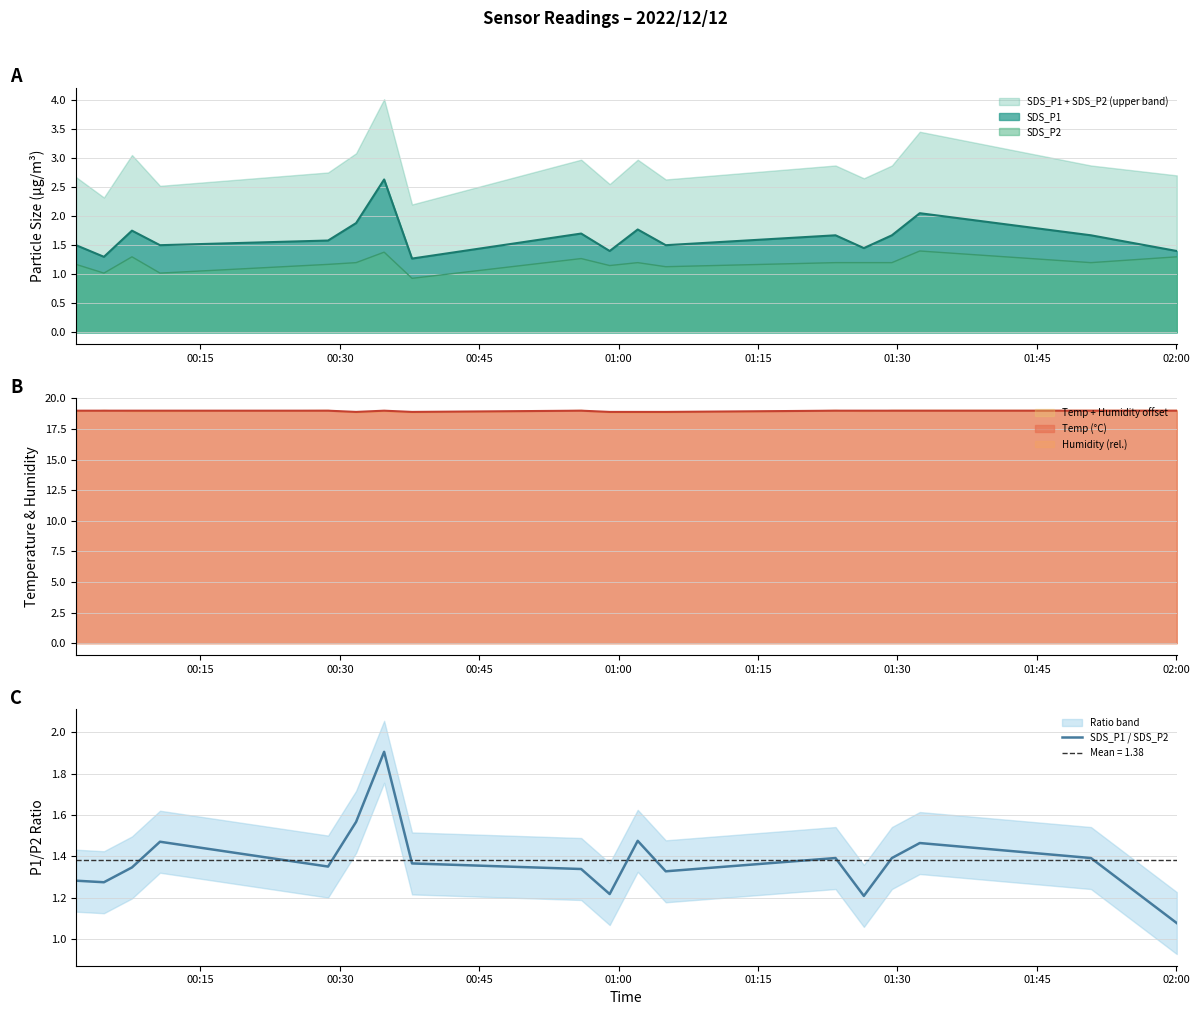

What is the sum of all values?

24.8